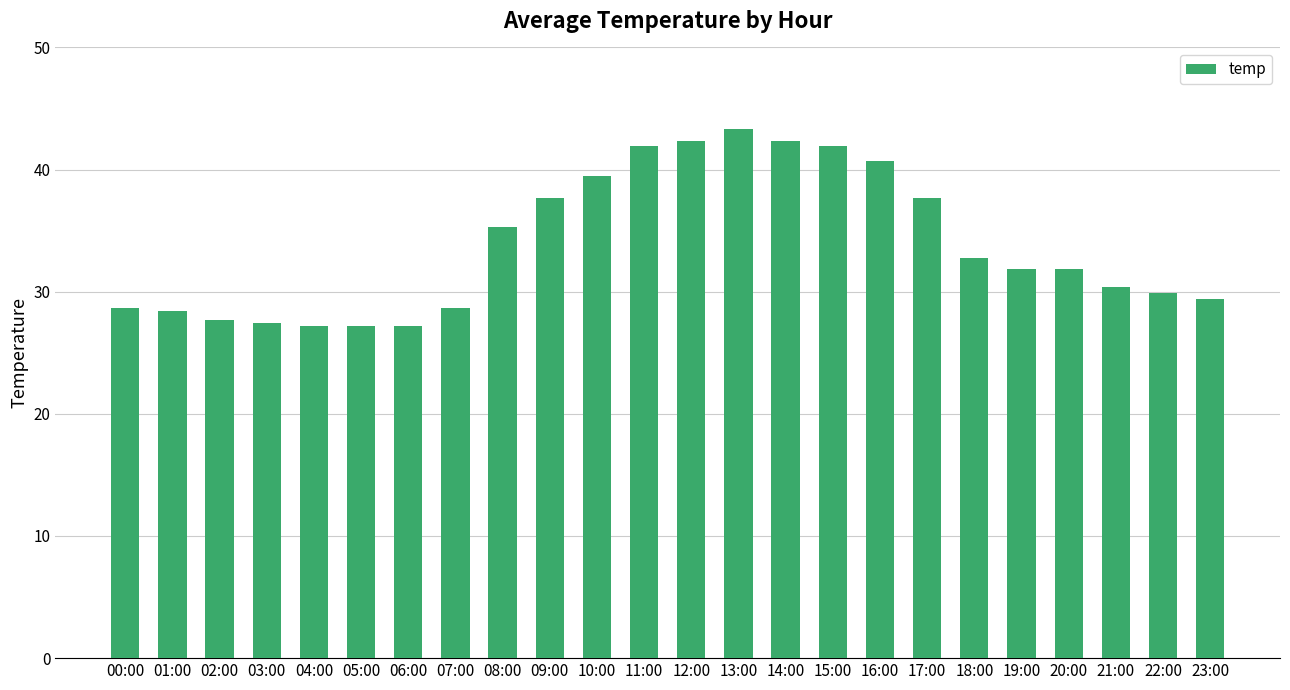

What is the maximum value shown in the chart?

43.4